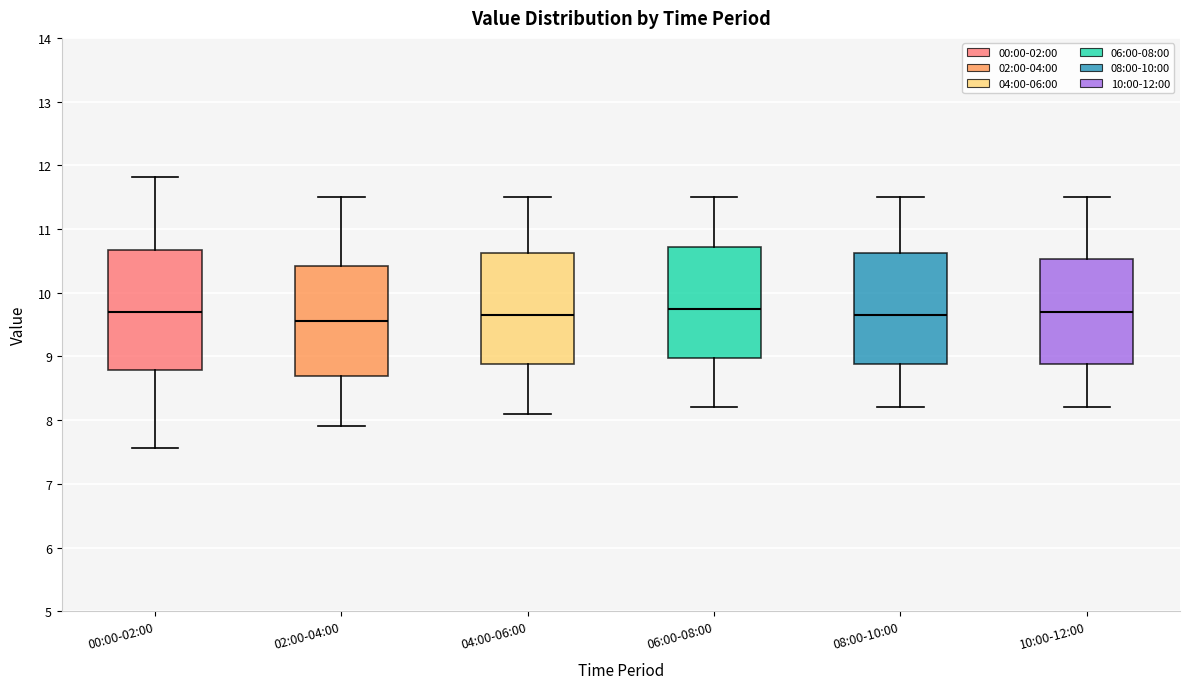

Reading left to right, read every box against the y-axis: the position of its median line, the range the box covers, and the ends of its whiskers. The values are not printed on the chart, so give them approximately, as read against the axis.

00:00-02:00: median 9.7, box 8.8 to 10.7, whiskers 7.6 to 11.8
02:00-04:00: median 9.6, box 8.7 to 10.4, whiskers 7.9 to 11.5
04:00-06:00: median 9.7, box 8.9 to 10.6, whiskers 8.1 to 11.5
06:00-08:00: median 9.8, box 9.0 to 10.7, whiskers 8.2 to 11.5
08:00-10:00: median 9.7, box 8.9 to 10.6, whiskers 8.2 to 11.5
10:00-12:00: median 9.7, box 8.9 to 10.5, whiskers 8.2 to 11.5